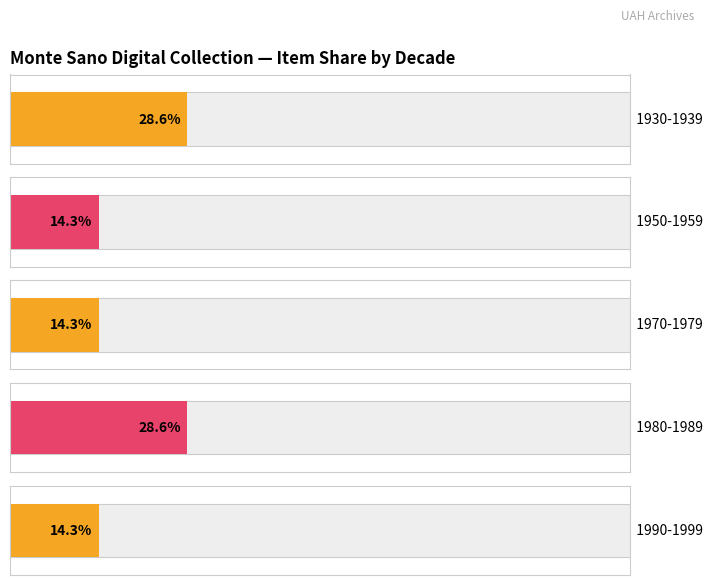

Count the number of categories in the chart.

5